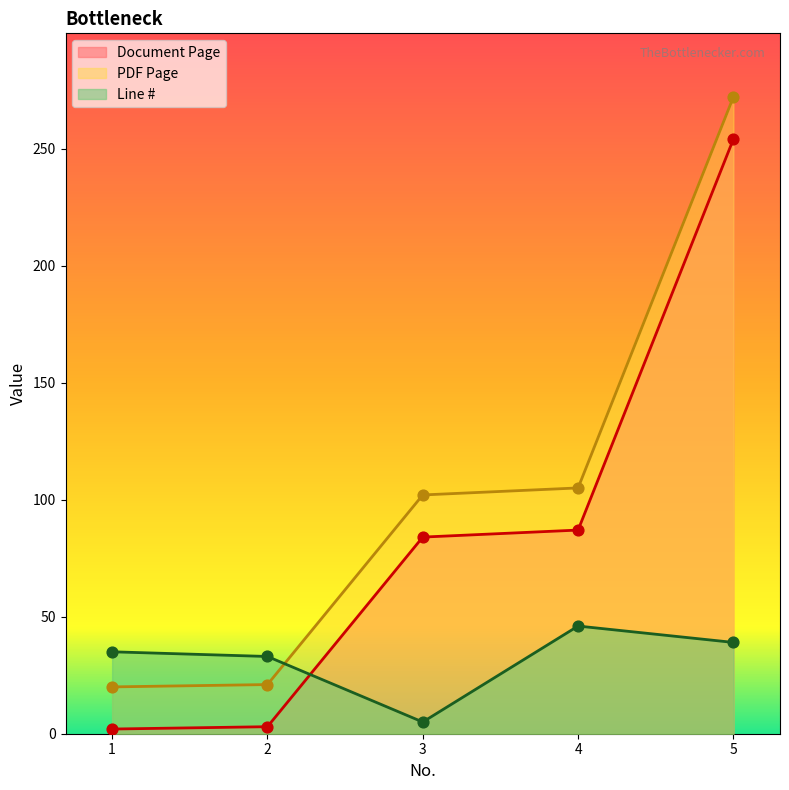

What are all the series names shown in the legend?

Document Page, PDF Page, Line #